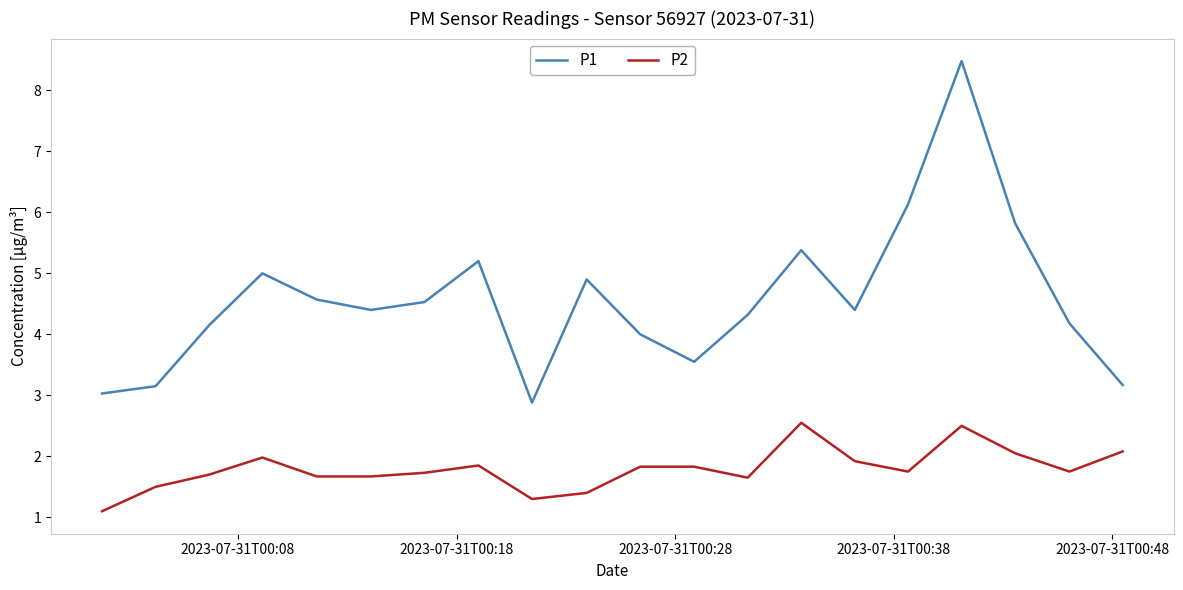

True or false: P2 and P1 cross at least once.

False